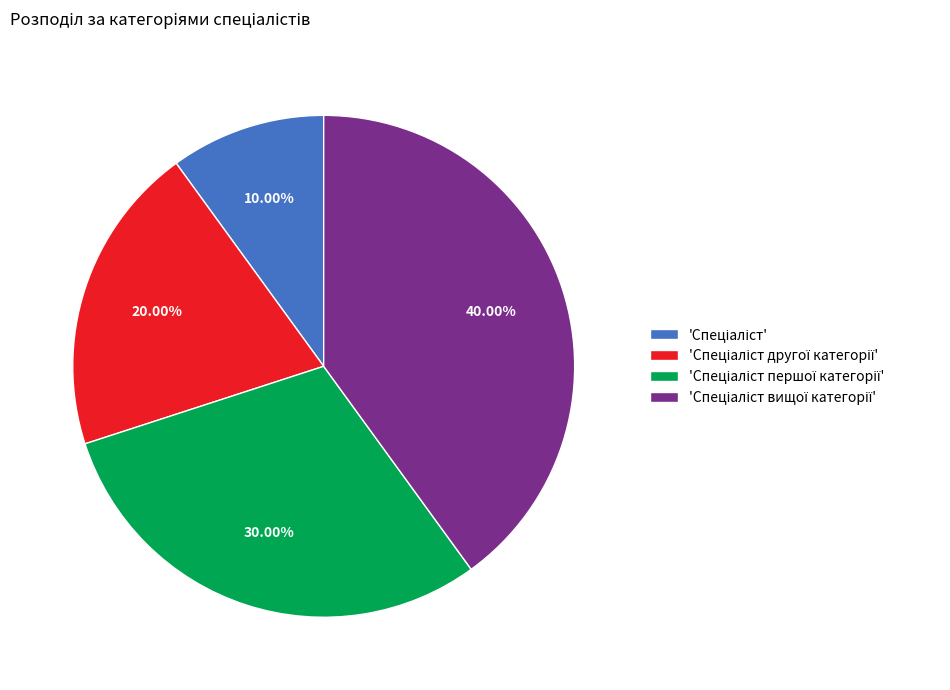

Is there any slice that represents more than half of the pie?

No